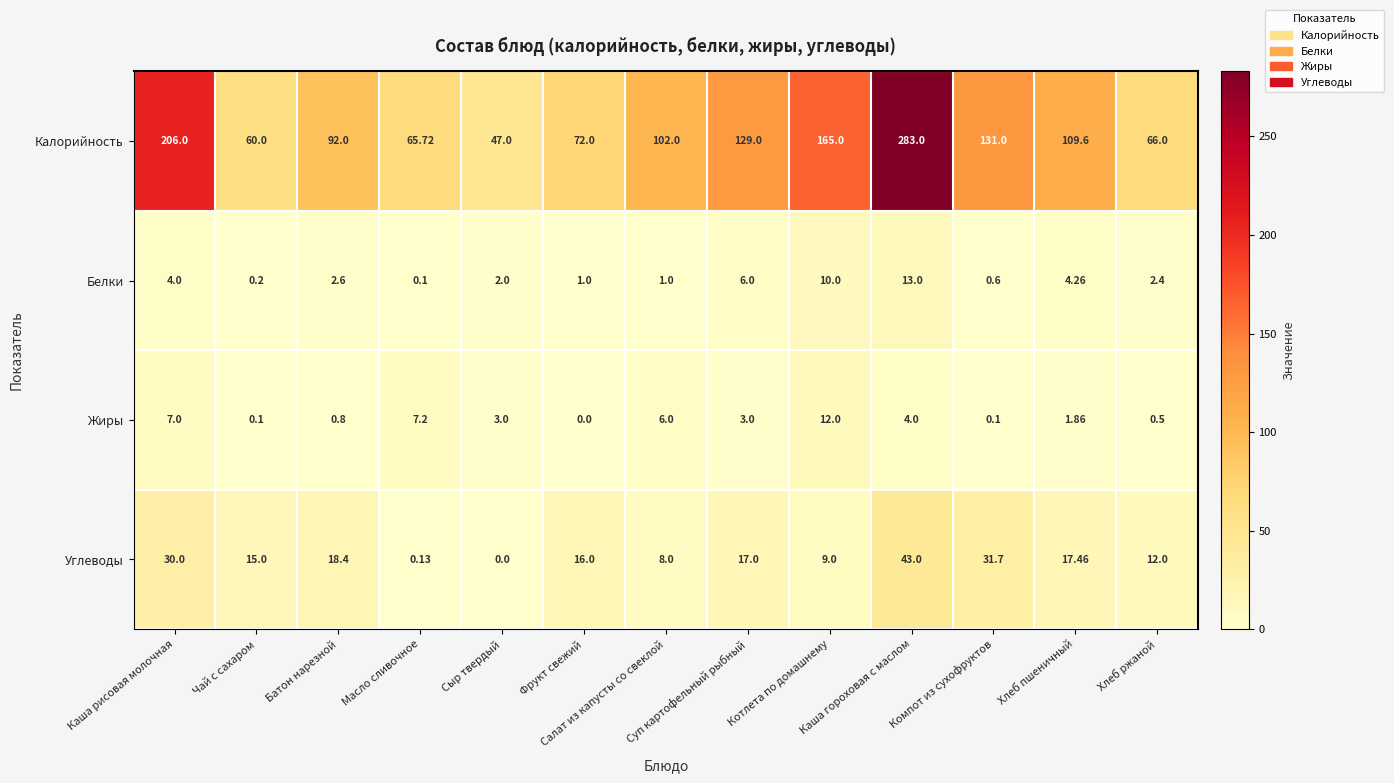

Rank the series by their maximum value, from highest to lowest.

Калорийность, Углеводы, Белки, Жиры